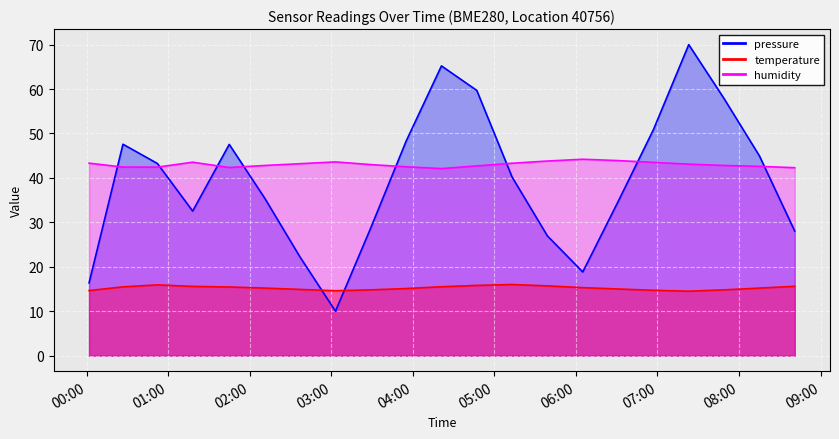

Reading right to left, transcribe all the data shown in this chart.

pressure: 28.0	45.0	57.9	70.0	50.9	34.7	18.8	26.9	40.2	59.7	65.2	48.3	28.8	10.0	22.1	35.4	47.5	32.5	43.2	47.6	16.4
temperature: 15.6	15.2	14.8	14.5	14.7	15.0	15.3	15.7	16.0	15.8	15.5	15.1	14.8	14.6	14.9	15.2	15.4	15.6	15.9	15.5	14.6
humidity: 42.3	42.6	42.8	43.1	43.5	43.9	44.2	43.8	43.3	42.7	42.1	42.5	43.0	43.6	43.2	42.8	42.3	43.5	42.4	42.4	43.3